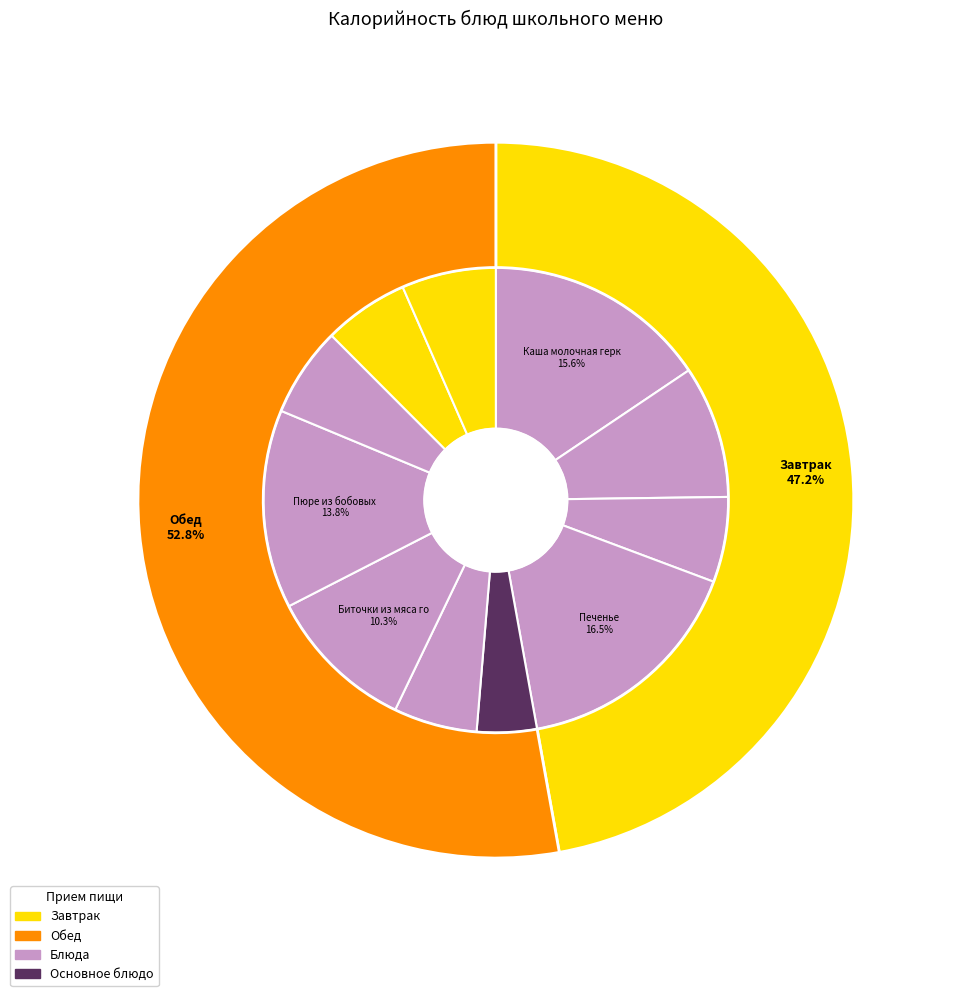

Rank the categories by value from highest to lowest.

Печенье, Каша молочная геркулесовая, Пюре из бобовых, Биточки из мяса говядины, Кофейный напиток с молоком, Хлеб ржаной, Сок фруктовый, Хлеб пшеничный (завтрак), Хлеб пшеничный (обед), Щи из св капусты, Салат картофельный